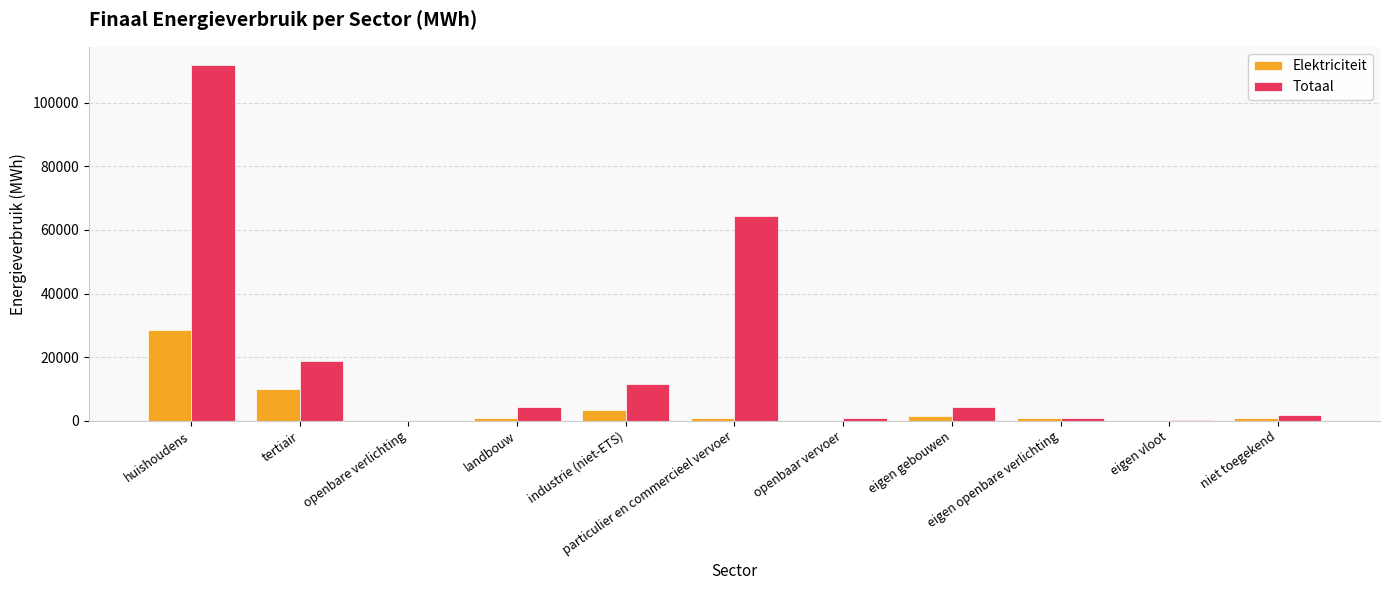

Which series has the largest total across all categories?

Totaal